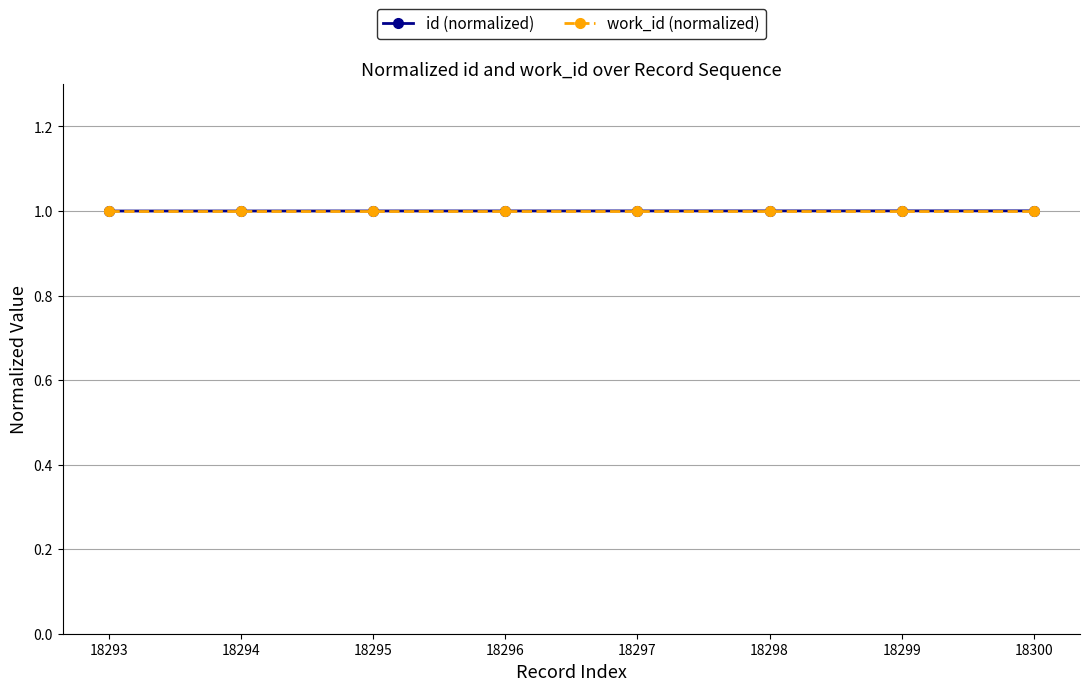

What is the total value across all series at 18298?

2.0